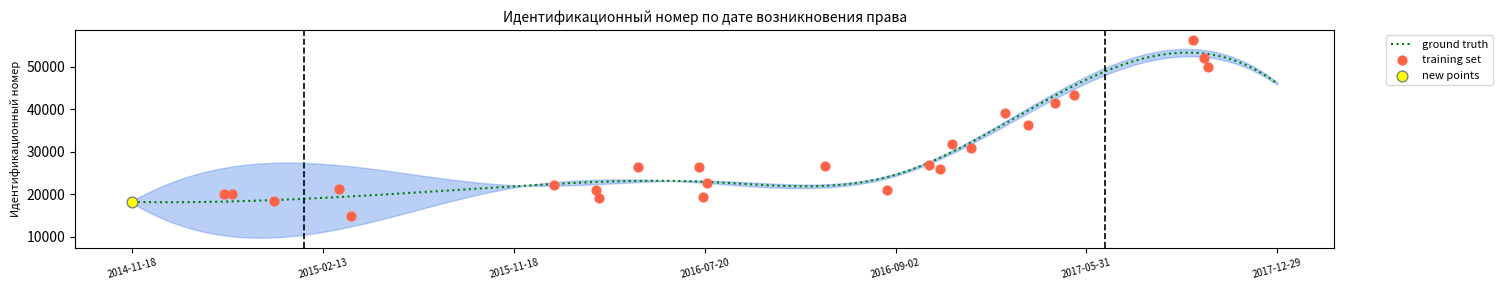

What is the ratio of the value at 2015-02-13 to the value at 2014-11-18?

1.1